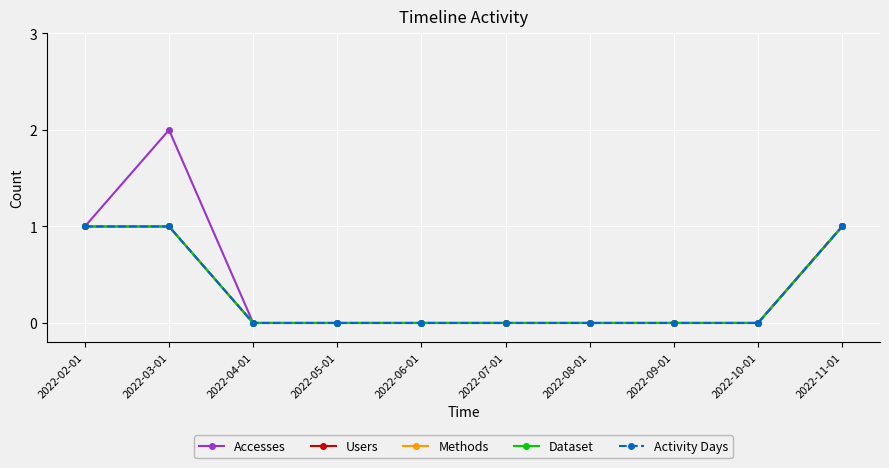

Where is Activity Days nearest to the value 0?

2022-04-01